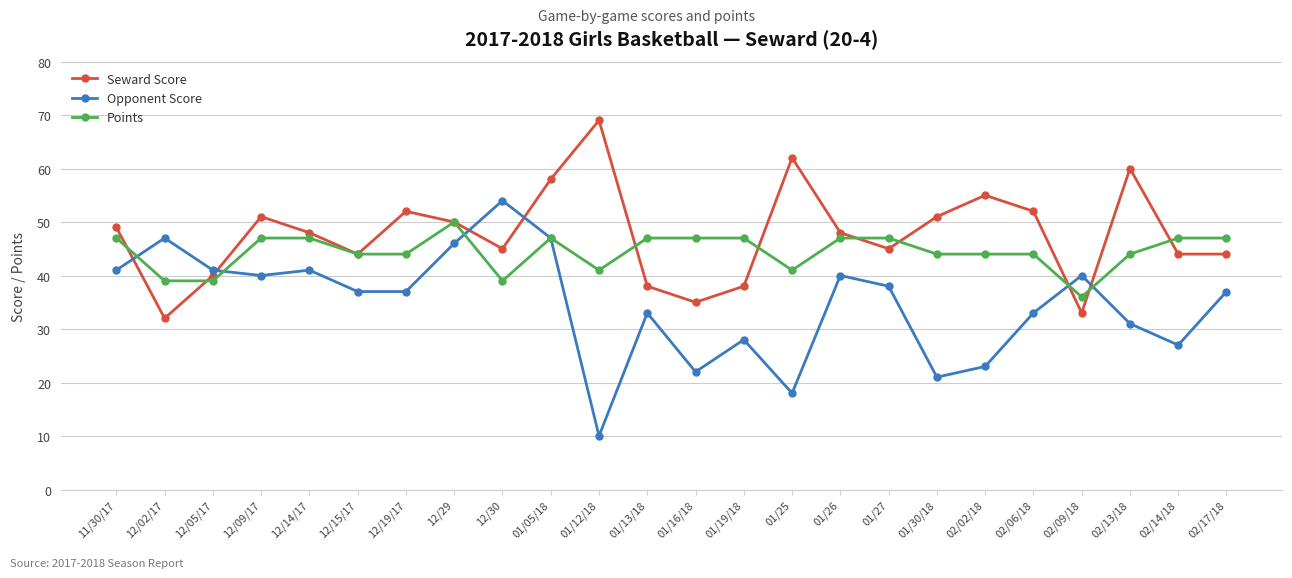

Reading right to left, what are all the values shown in this chart?

Seward Score: 02/17/18=44	02/14/18=44	02/13/18=60	02/09/18=33	02/06/18=52	02/02/18=55	01/30/18=51	01/27=45	01/26=48	01/25=62	01/19/18=38	01/16/18=35	01/13/18=38	01/12/18=69	01/05/18=58	12/30=45	12/29=50	12/19/17=52	12/15/17=44	12/14/17=48	12/09/17=51	12/05/17=40	12/02/17=32	11/30/17=49
Opponent Score: 02/17/18=37	02/14/18=27	02/13/18=31	02/09/18=40	02/06/18=33	02/02/18=23	01/30/18=21	01/27=38	01/26=40	01/25=18	01/19/18=28	01/16/18=22	01/13/18=33	01/12/18=10	01/05/18=47	12/30=54	12/29=46	12/19/17=37	12/15/17=37	12/14/17=41	12/09/17=40	12/05/17=41	12/02/17=47	11/30/17=41
Points: 02/17/18=47	02/14/18=47	02/13/18=44	02/09/18=36	02/06/18=44	02/02/18=44	01/30/18=44	01/27=47	01/26=47	01/25=41	01/19/18=47	01/16/18=47	01/13/18=47	01/12/18=41	01/05/18=47	12/30=39	12/29=50	12/19/17=44	12/15/17=44	12/14/17=47	12/09/17=47	12/05/17=39	12/02/17=39	11/30/17=47